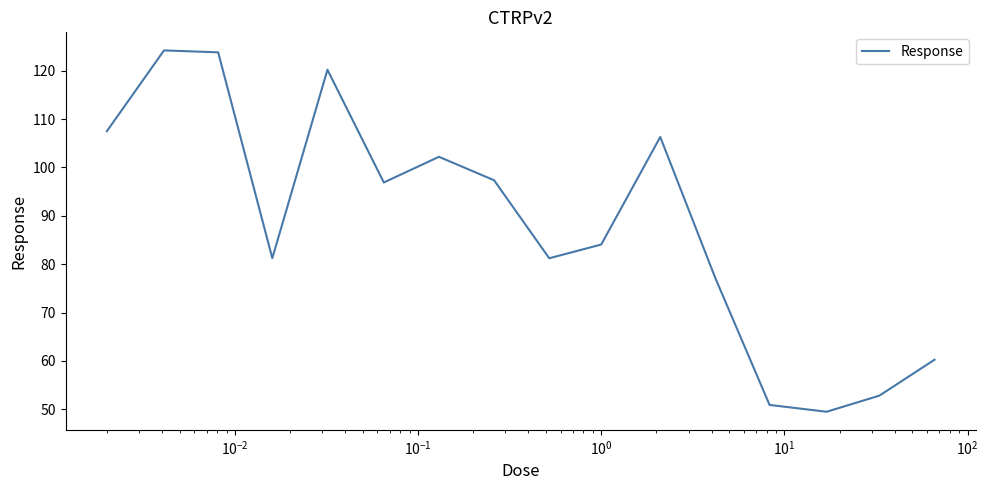

What is the maximum value shown in the chart?

124.2